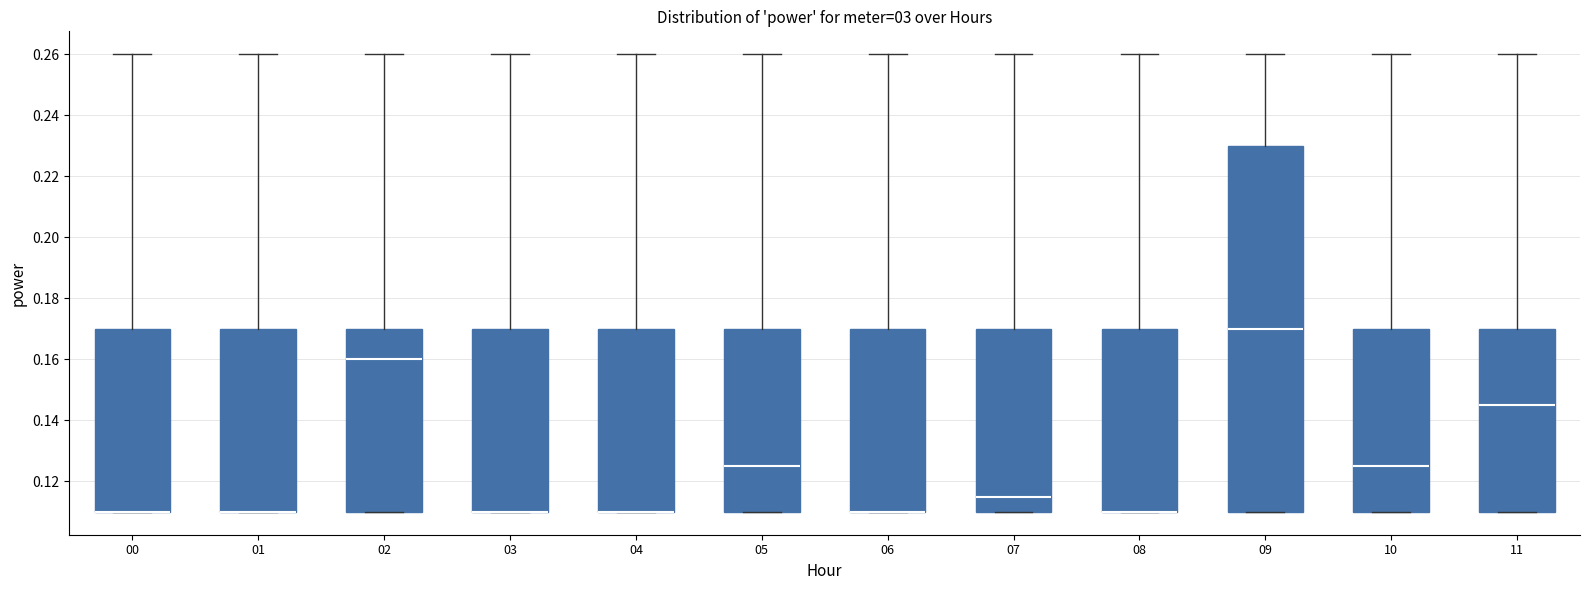

Reading left to right, transcribe this box plot: for each box, give where its median line is, the range the box spans, and where its two whiskers end, as read against the y-axis. The values are not printed on the chart, so give them approximately, as read against the axis.

00: median 0.110 (drawn on the box's lower edge), box 0.110 to 0.170, whiskers 0.110 to 0.260
01: median 0.110 (drawn on the box's lower edge), box 0.110 to 0.170, whiskers 0.110 to 0.260
02: median 0.160, box 0.110 to 0.170, whiskers 0.110 to 0.260
03: median 0.110 (drawn on the box's lower edge), box 0.110 to 0.170, whiskers 0.110 to 0.260
04: median 0.110 (drawn on the box's lower edge), box 0.110 to 0.170, whiskers 0.110 to 0.260
05: median 0.126, box 0.110 to 0.170, whiskers 0.110 to 0.260
06: median 0.110 (drawn on the box's lower edge), box 0.110 to 0.170, whiskers 0.110 to 0.260
07: median 0.116, box 0.110 to 0.170, whiskers 0.110 to 0.260
08: median 0.110 (drawn on the box's lower edge), box 0.110 to 0.170, whiskers 0.110 to 0.260
09: median 0.170, box 0.110 to 0.230, whiskers 0.110 to 0.260
10: median 0.126, box 0.110 to 0.170, whiskers 0.110 to 0.260
11: median 0.146, box 0.110 to 0.170, whiskers 0.110 to 0.260